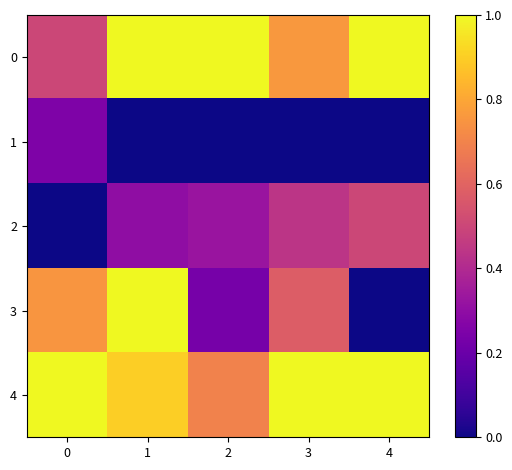

How many categories are shown in the chart?

5